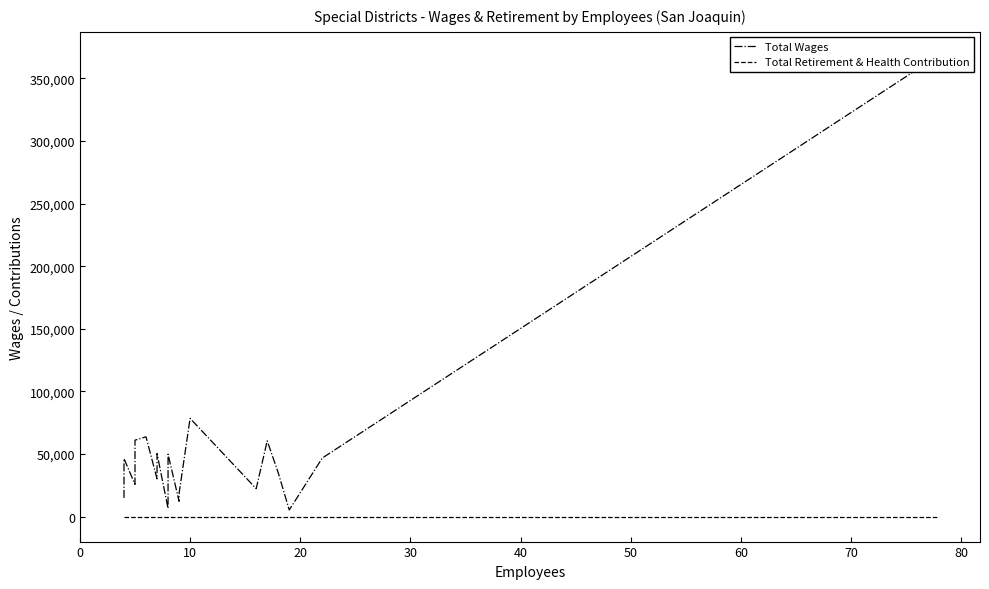

Reading left to right, list all the values displayed in this chart.

Total Wages: 14930	19505	39735	46274	25666	61025	63696	30076	50360	6471	49812	12168	18380	78426	22270	60497	34991	5240	46743	368765
Total Retirement & Health Contribution: 0	0	0	0	0	0	0	0	0	0	0	0	0	0	0	0	0	0	0	0